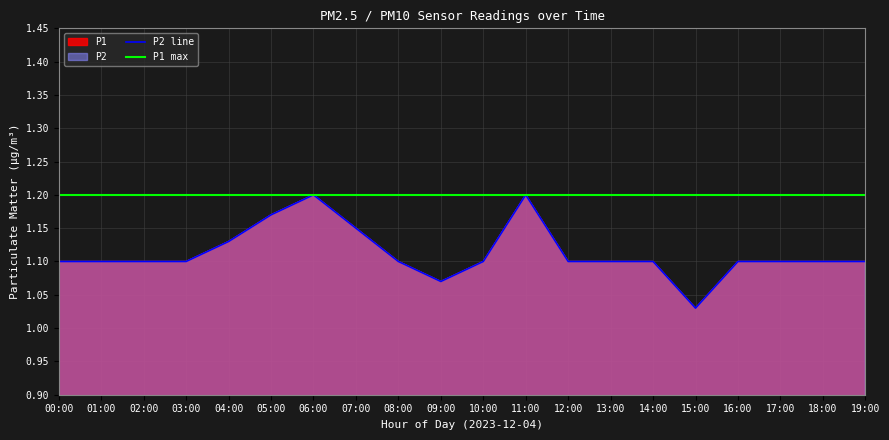

What is the value of the P2 line point at the 2nd from the left?

1.1